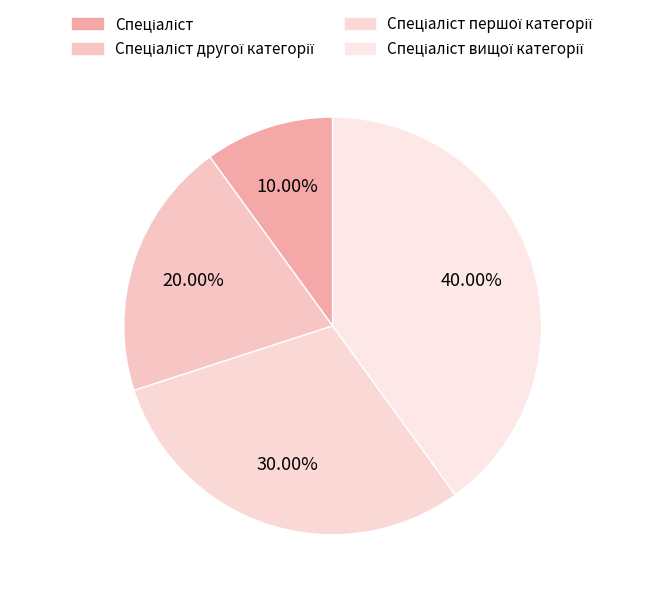

How many segments does this pie chart have?

4